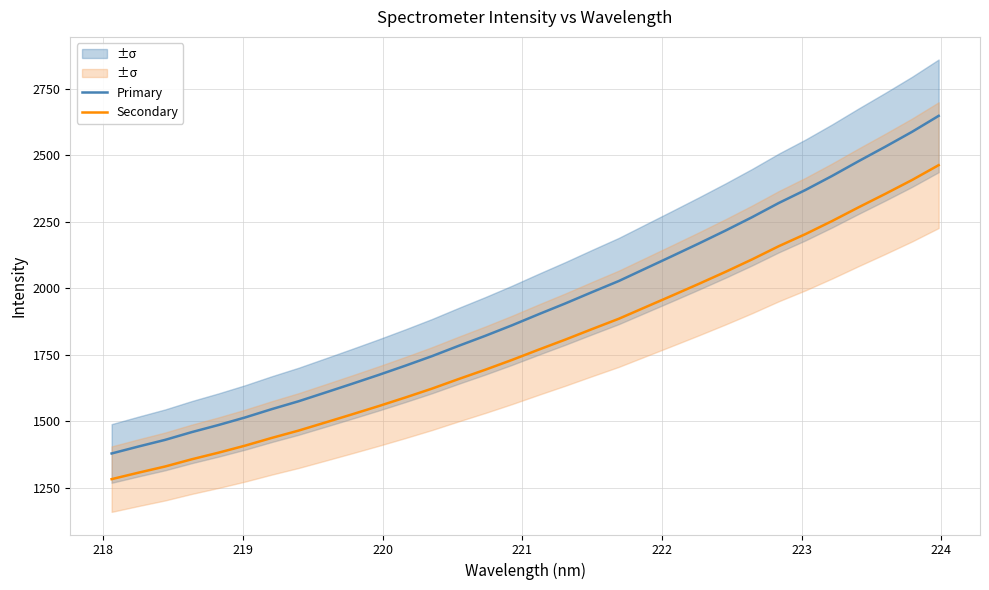

True or false: Primary and Secondary intersect in this chart.

False